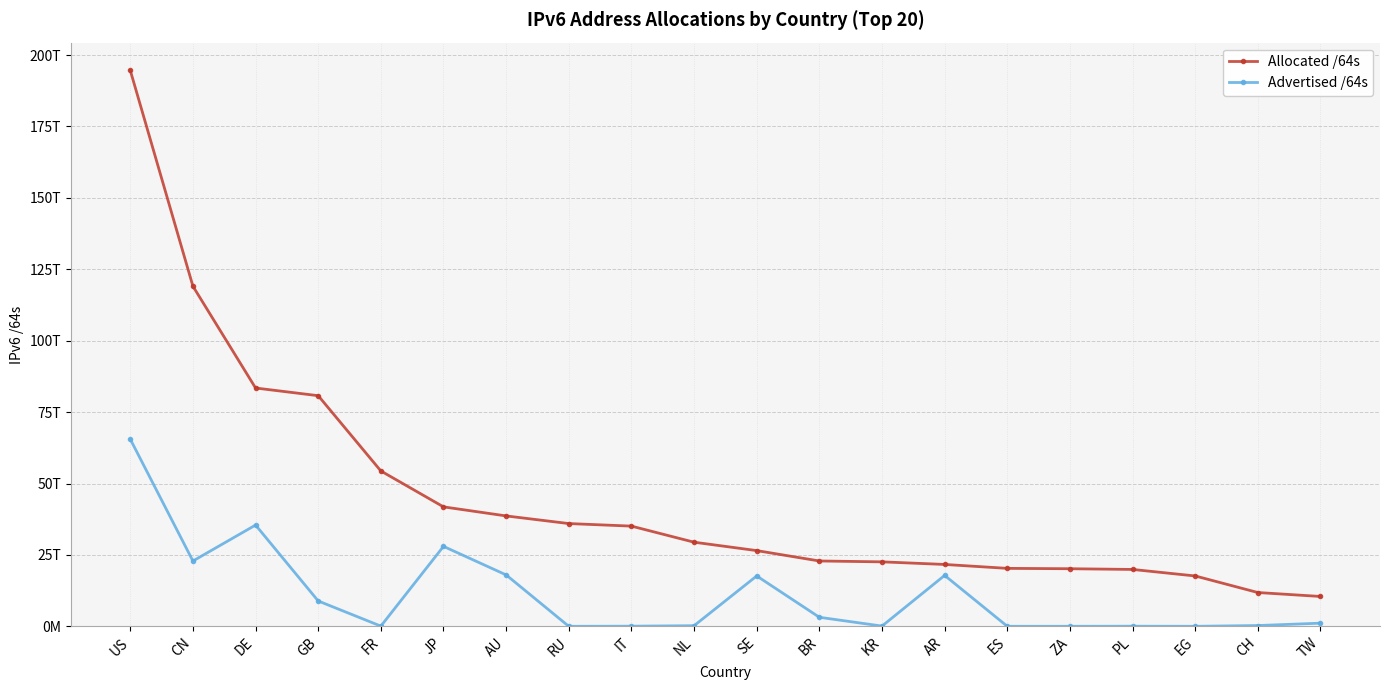

What is the difference between the second highest and minimum values in the Advertised /64s series?

35450660519936